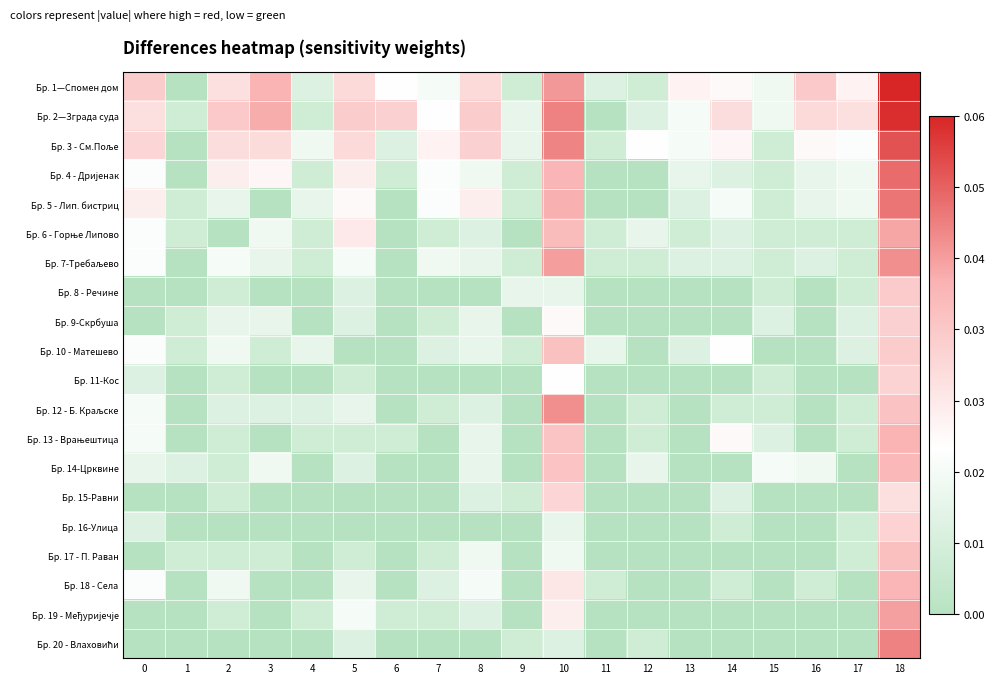

What is the total value across all series at 14?

20.0